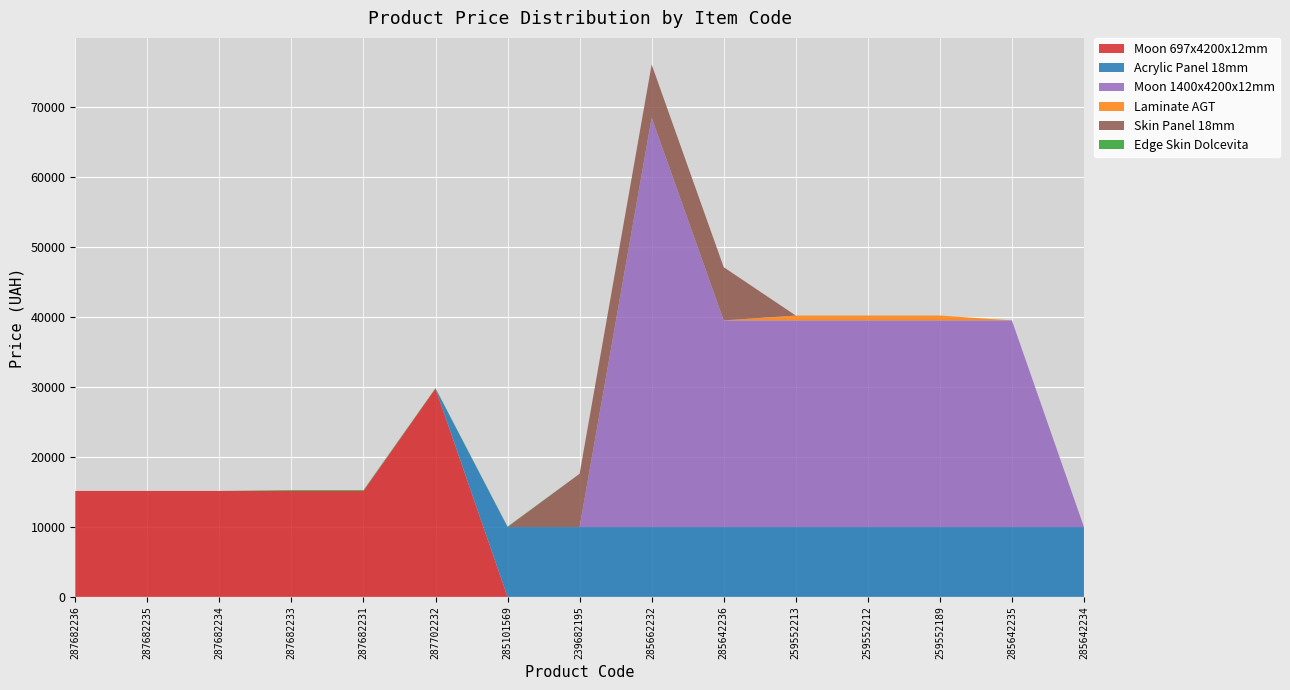

Reading right to left, what are all the values shown in this chart?

Moon 697x4200x12mm: 285642234=0.0	285642235=0.0	259552189=0.0	259552212=0.0	259552213=0.0	285642236=0.0	285662232=0.0	239682195=0.0	285101569=0.0	287702232=29747.2	287682231=15120.0	287682233=15120.0	287682234=15120.0	287682235=15120.0	287682236=15120.0
Acrylic Panel 18mm: 285642234=9975.0	285642235=9975.0	259552189=9975.0	259552212=9975.0	259552213=9975.0	285642236=9975.0	285662232=9975.0	239682195=9975.0	285101569=9975.0	287702232=0.0	287682231=0.0	287682233=0.0	287682234=0.0	287682235=0.0	287682236=0.0
Moon 1400x4200x12mm: 285642234=0.0	285642235=29491.5	259552189=29491.5	259552212=29491.5	259552213=29491.5	285642236=29491.5	285662232=58426.5	239682195=0.0	285101569=0.0	287702232=0.0	287682231=0.0	287682233=0.0	287682234=0.0	287682235=0.0	287682236=0.0
Laminate AGT: 285642234=0.0	285642235=0.0	259552189=693.7	259552212=693.7	259552213=693.7	285642236=0.0	285662232=0.0	239682195=0.0	285101569=0.0	287702232=0.0	287682231=0.0	287682233=0.0	287682234=0.0	287682235=0.0	287682236=0.0
Skin Panel 18mm: 285642234=0.0	285642235=0.0	259552189=0.0	259552212=0.0	259552213=0.0	285642236=7596.5	285662232=7596.5	239682195=7596.5	285101569=0.0	287702232=0.0	287682231=0.0	287682233=0.0	287682234=0.0	287682235=0.0	287682236=0.0
Edge Skin Dolcevita: 285642234=0.0	285642235=0.0	259552189=0.0	259552212=0.0	259552213=0.0	285642236=0.0	285662232=0.0	239682195=0.0	285101569=57.0	287702232=57.0	287682231=114.1	287682233=114.1	287682234=0.0	287682235=0.0	287682236=0.0